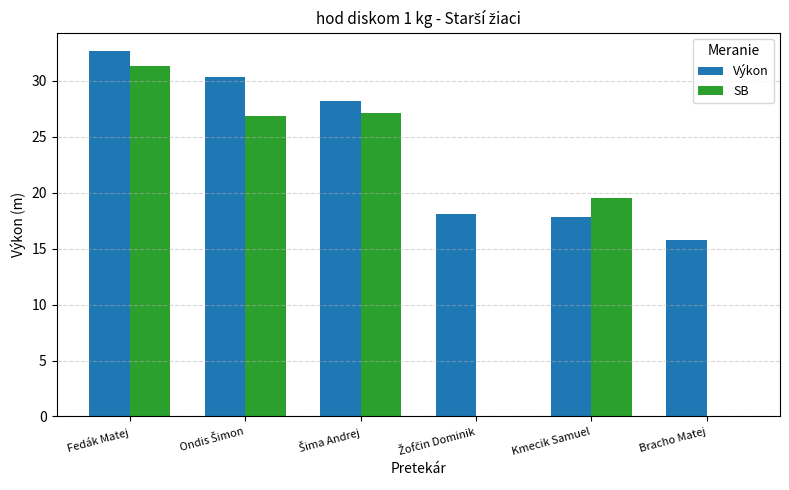

How many groups of bars are there?

6